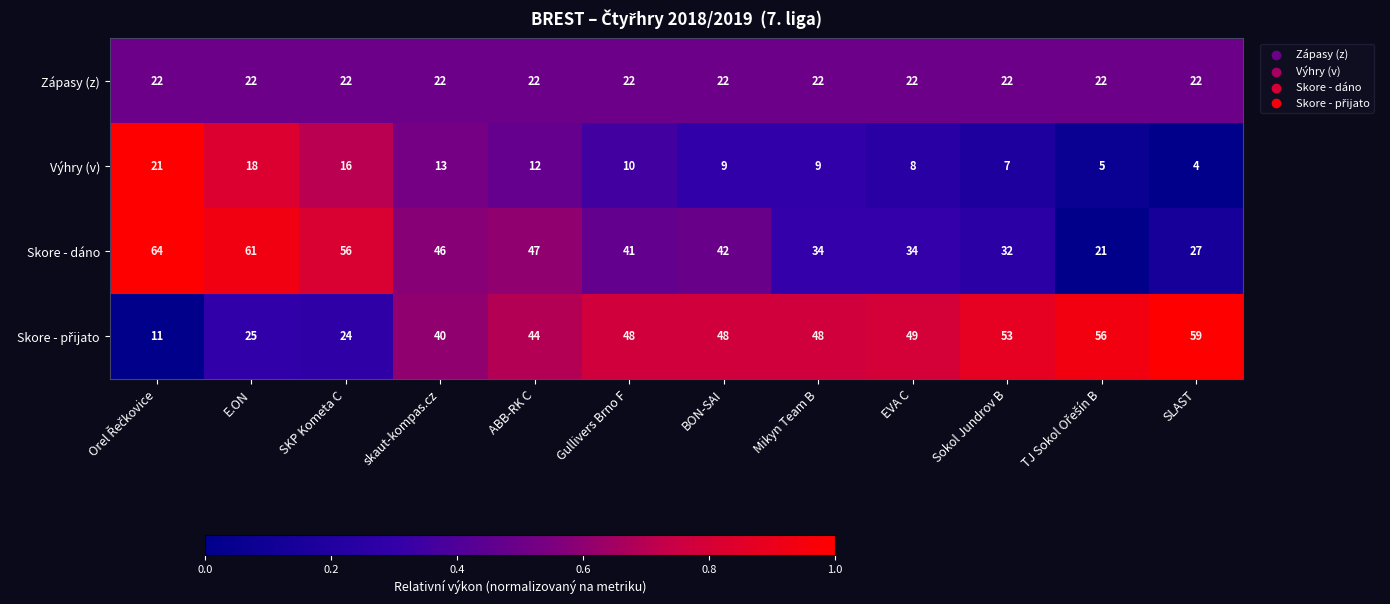

What is the difference between the maximum and second lowest values in the Skore - dáno series?

37